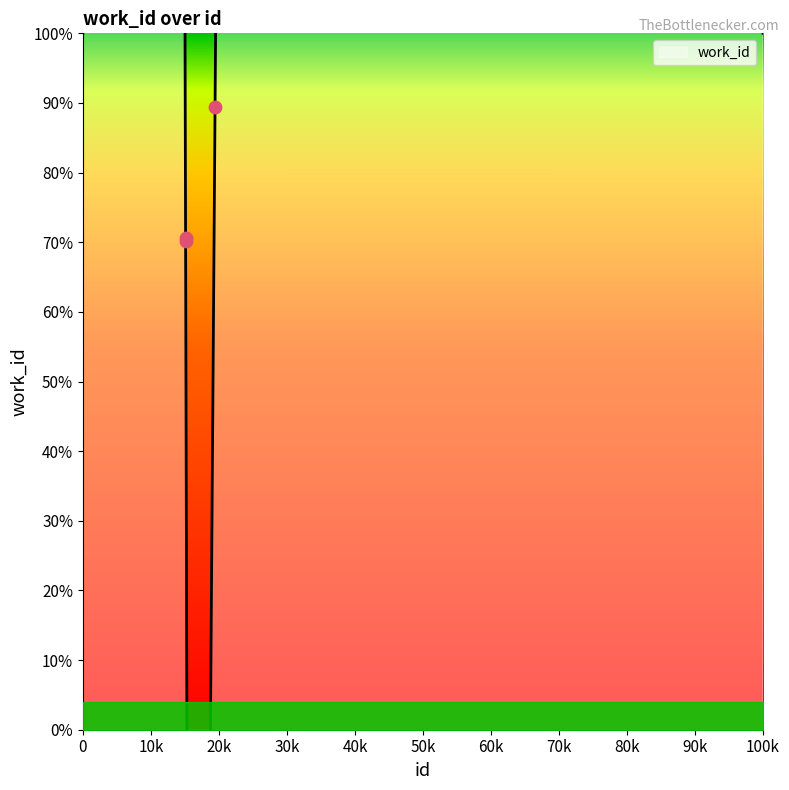

What is the change in value from 15093 to 19428?

+1543